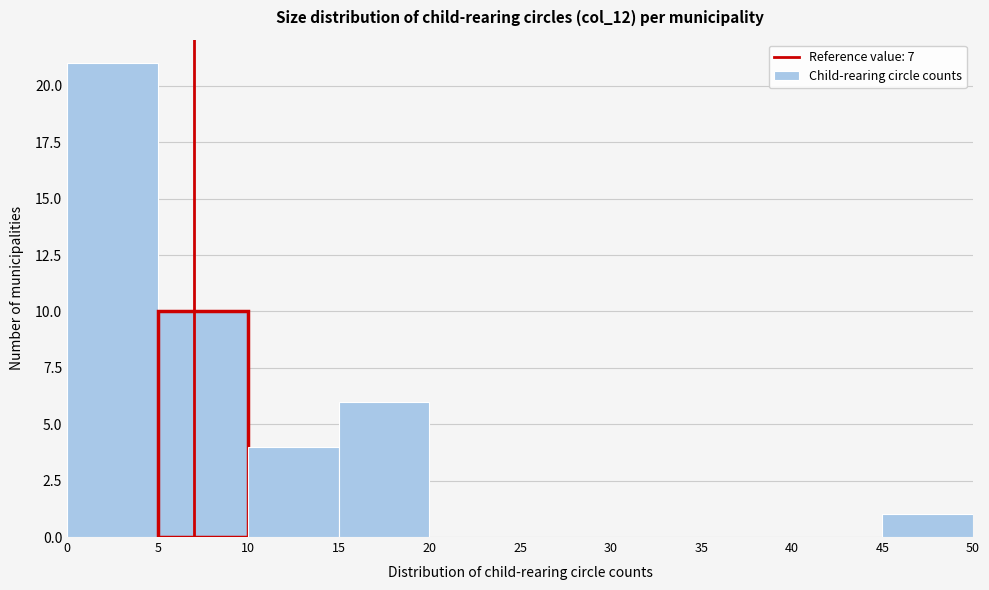

Reading left to right, list every bar in this chart as the range it spans on the x-axis followed by its height. The values are not printed on the chart, so give them approximately, as read against the axis.

0 to 5: 21
5 to 10: 10
10 to 15: 4
15 to 20: 6
20 to 25: 0
25 to 30: 0
30 to 35: 0
35 to 40: 0
40 to 45: 0
45 to 50: 1